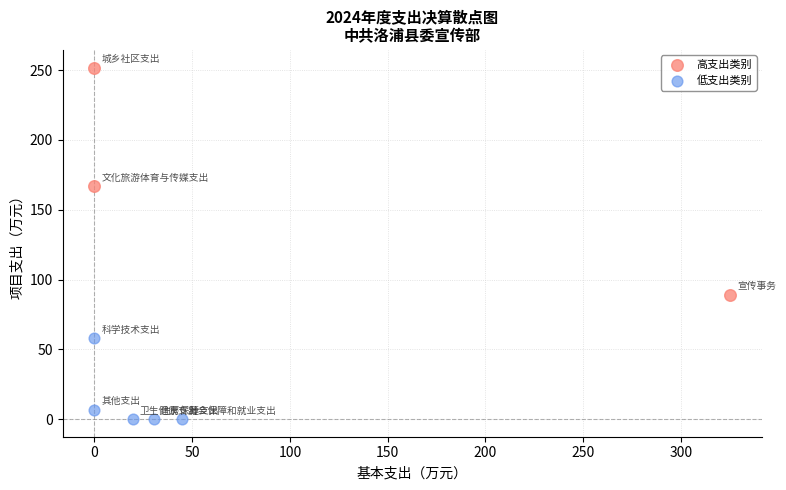

Which series has the largest Y range (max minus min)?

高支出类别